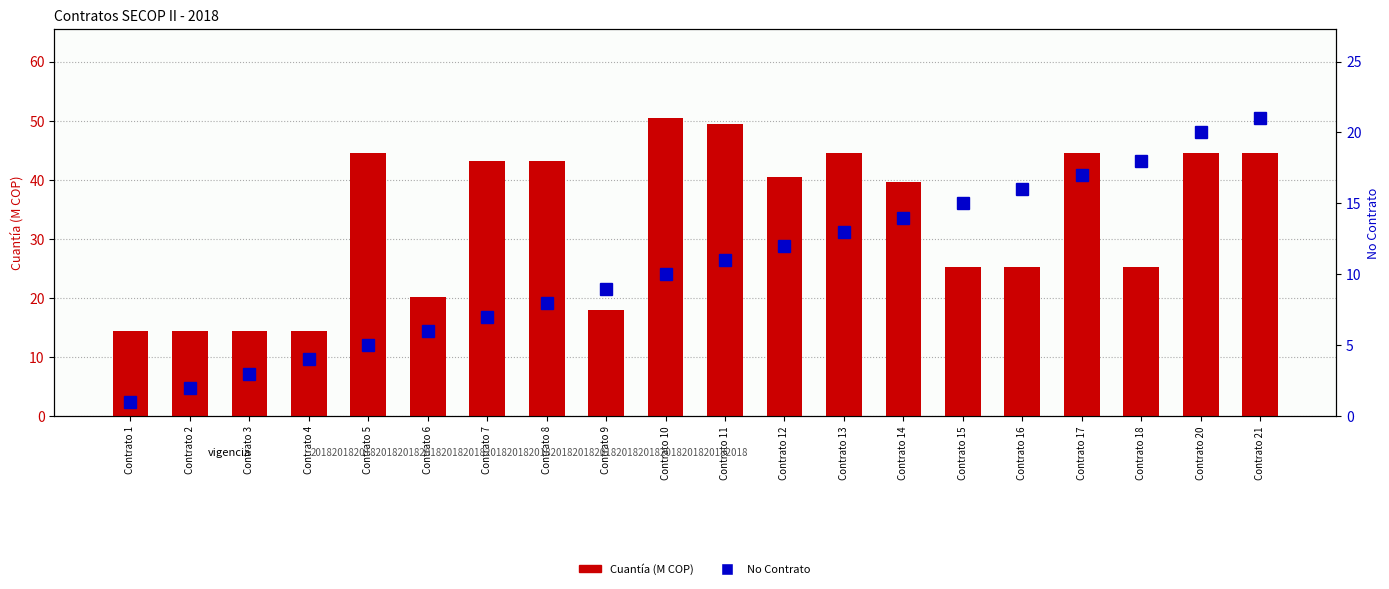

At how many categories does at least one series exceed 6?

20